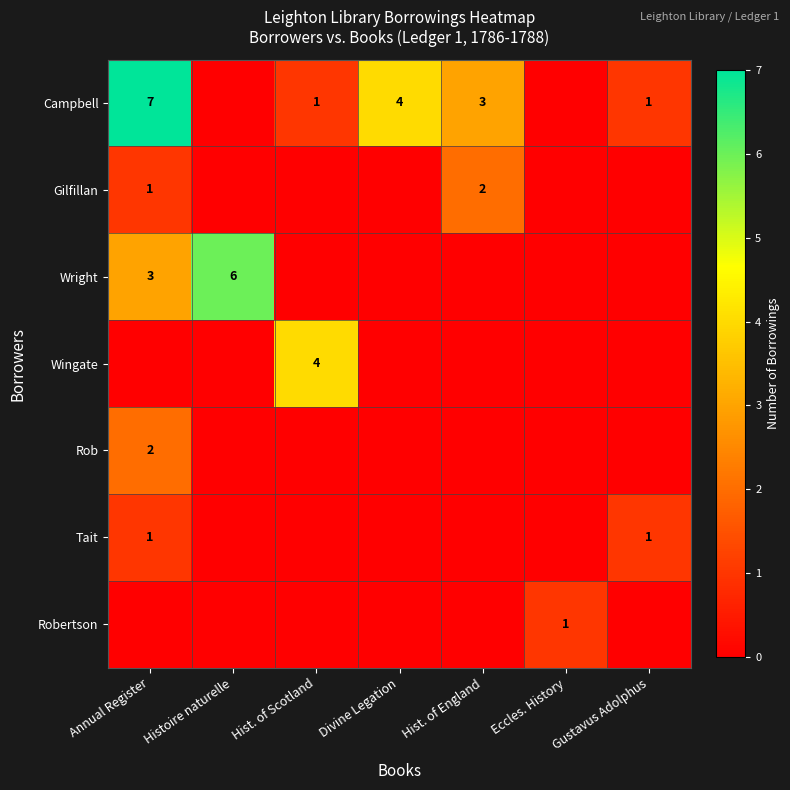

The Campbell series shows 1 at Gustavus Adolphus. True or false?

True